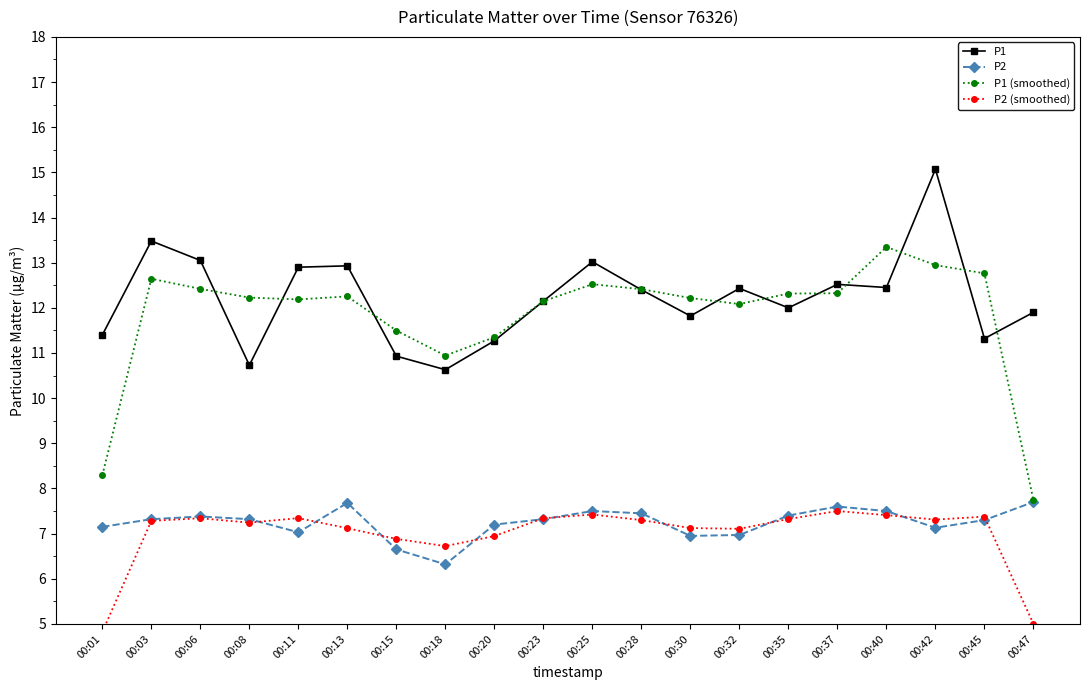

What is the difference between the maximum and minimum values in the P2 (smoothed) series?

2.7